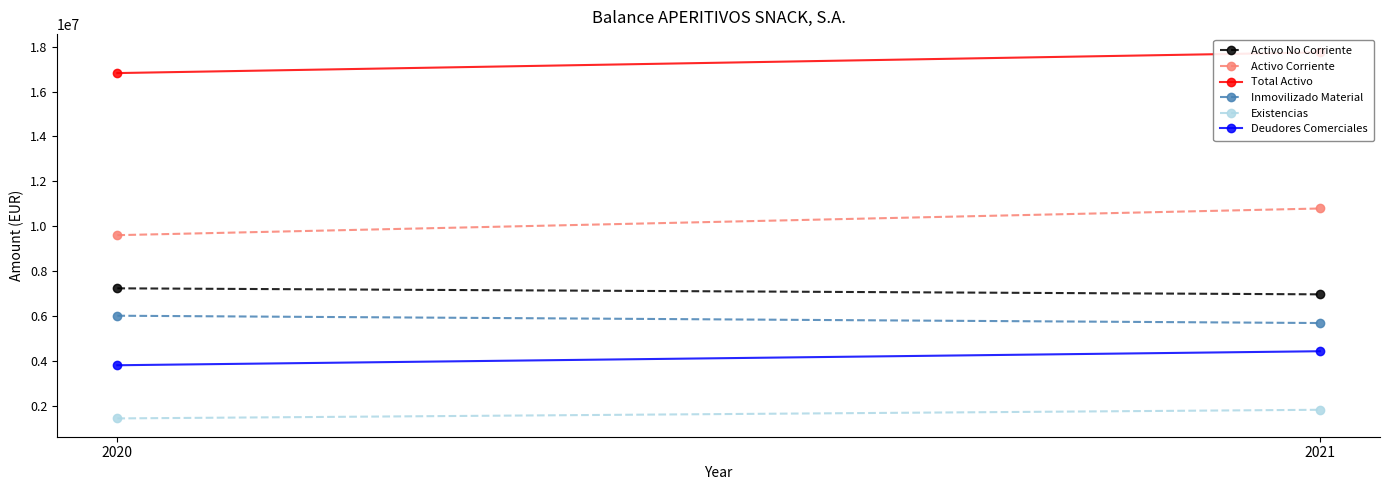

List the series in order of their peak value, highest first.

Total Activo, Activo Corriente, Activo No Corriente, Inmovilizado Material, Deudores Comerciales, Existencias